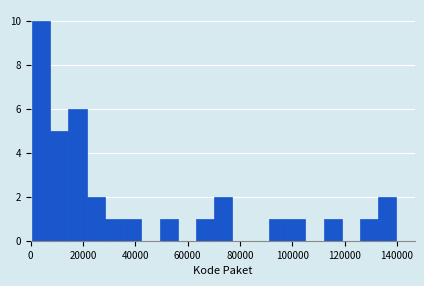

Read against the x-axis, roughly where is the centre of the tallest bar?

4000